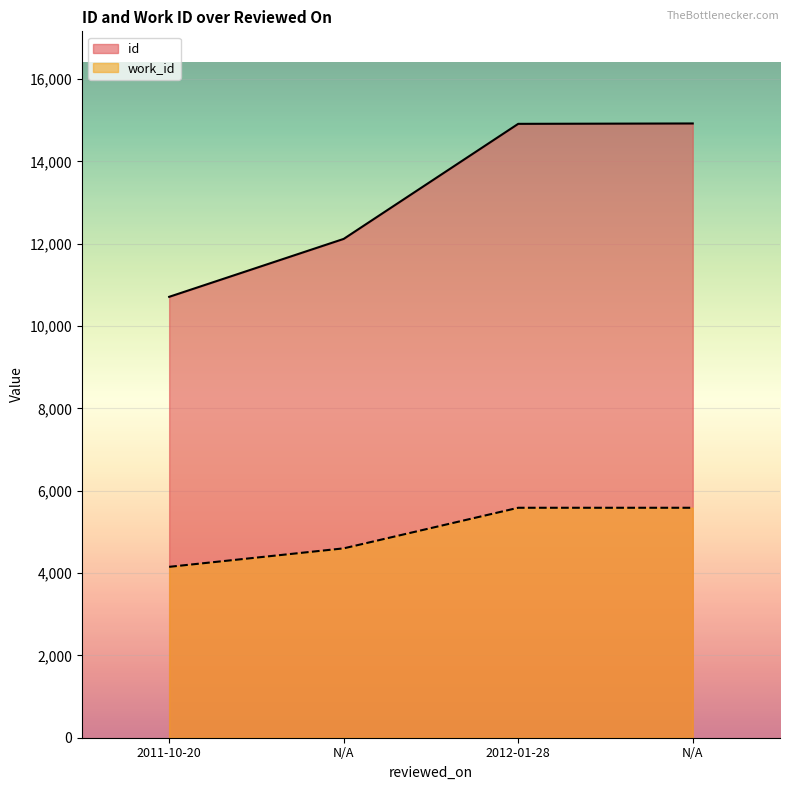

What is the difference between the second highest and second lowest values in the id series?

2795